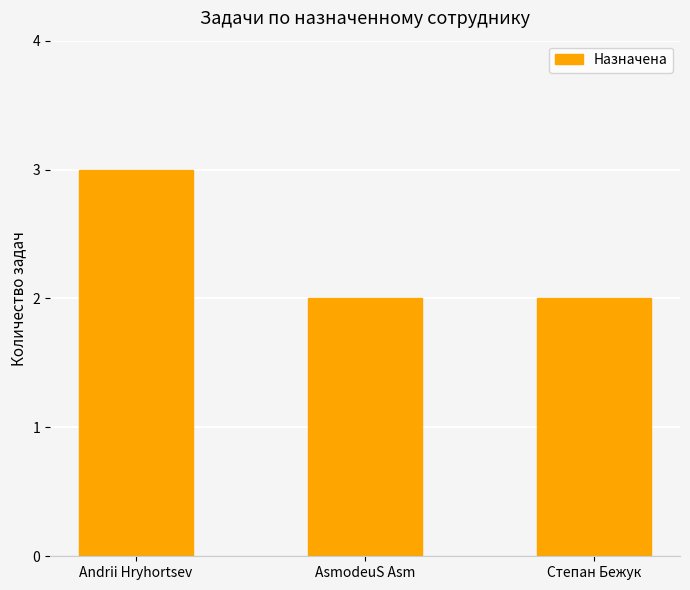

The value at Степан Бежук is 1. True or false?

False